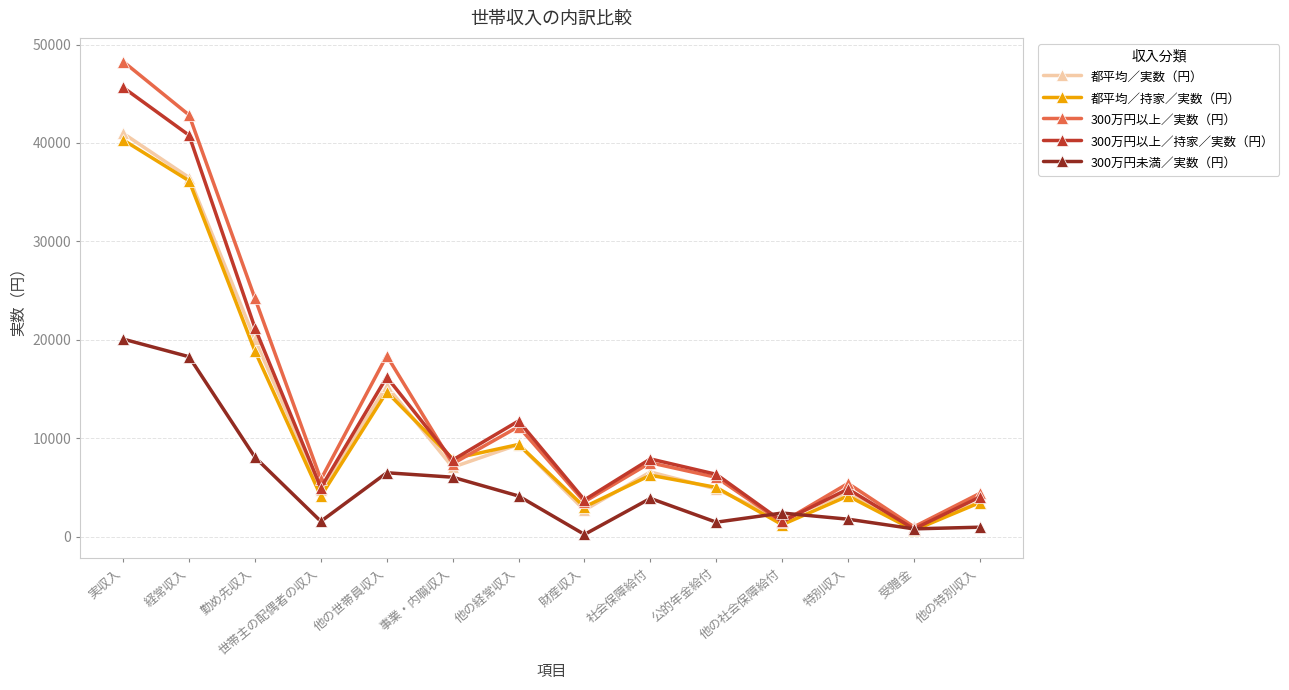

Between which two adjacent categories do 300万円以上／実数（円） and 都平均／持家／実数（円） first intersect?

他の世帯員収入 and 事業・内職収入